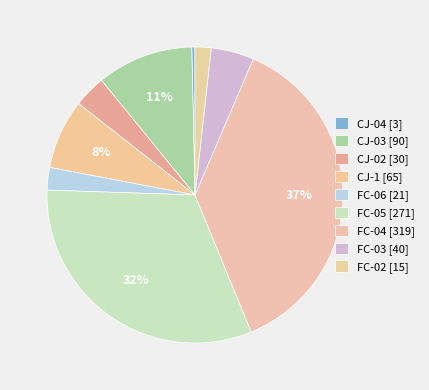

Which slice is the largest?

FC-04